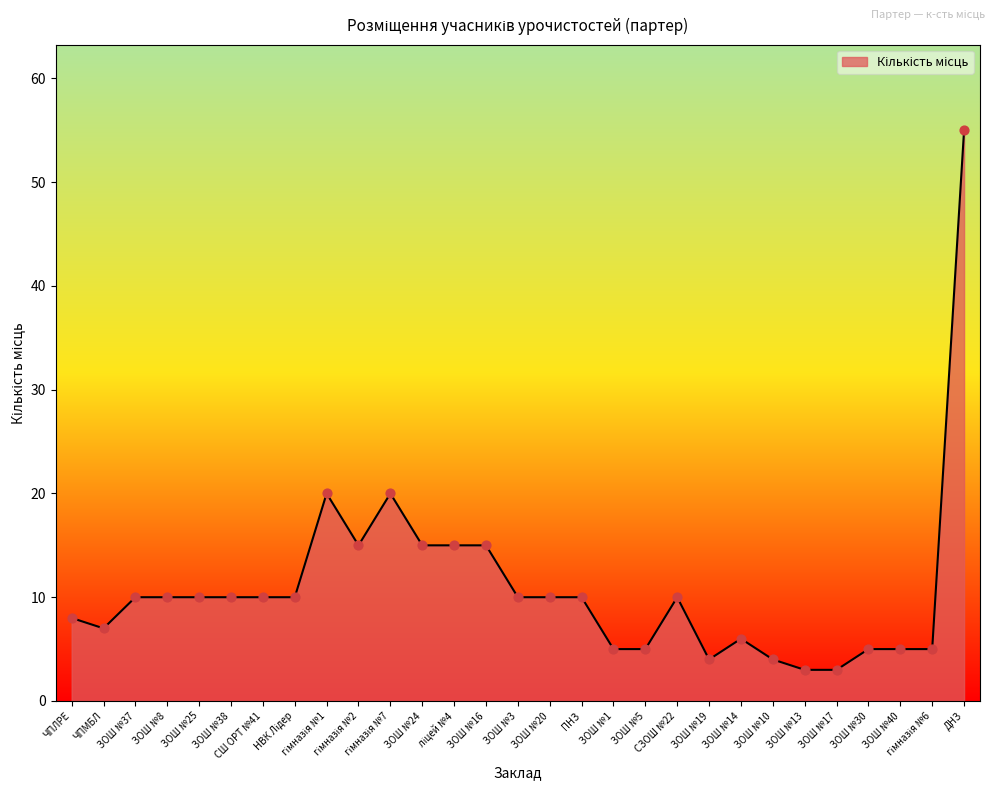

Which has a higher value, ЗОШ №16 or ЗОШ №5?

ЗОШ №16